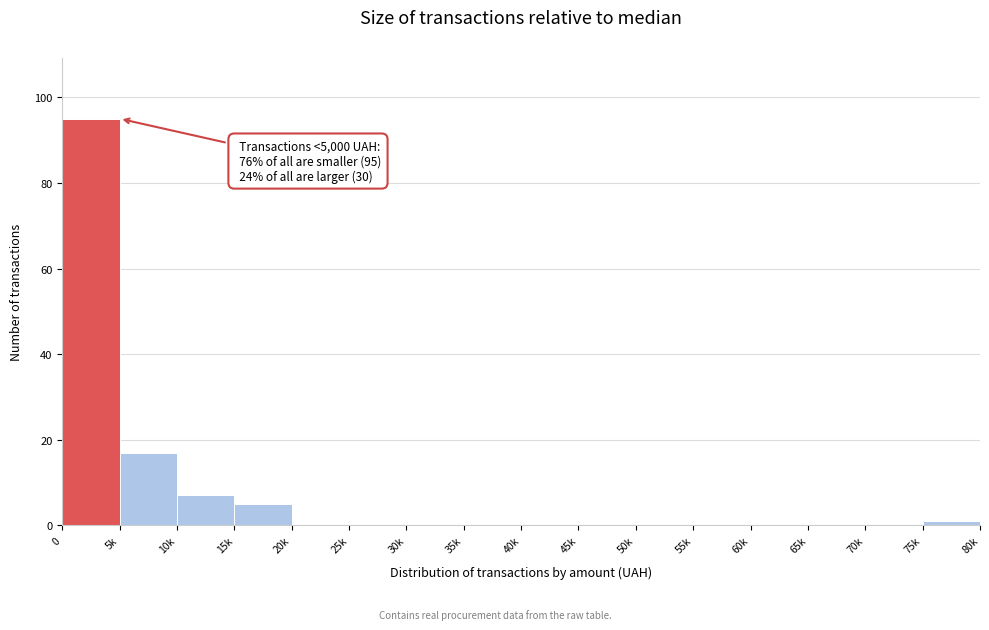

Reading left to right, transcribe all the data shown in this chart.

0=95	5k=17	10k=7	15k=5	20k=0	25k=0	30k=0	35k=0	40k=0	45k=0	50k=0	55k=0	60k=0	65k=0	70k=0	75k=1